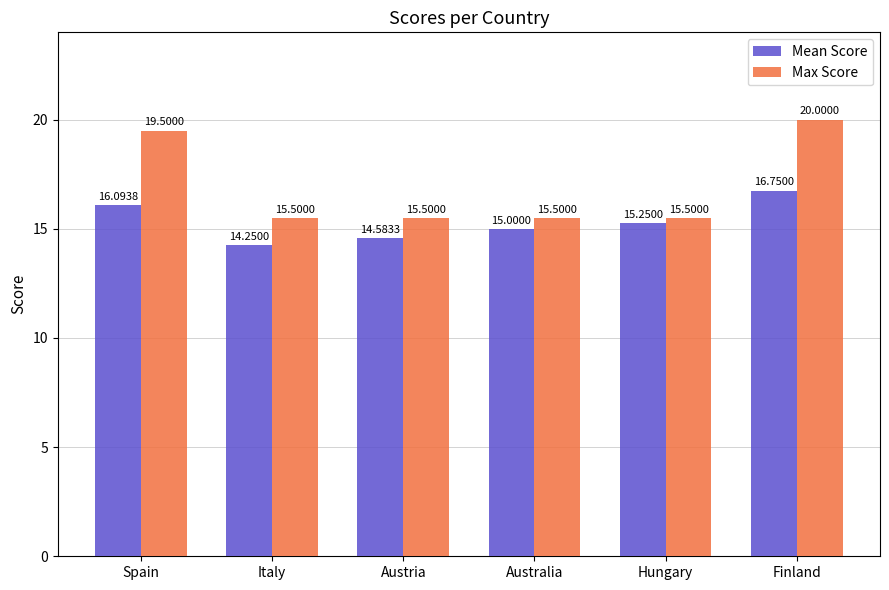

At which category is the sum across all series the highest?

Finland